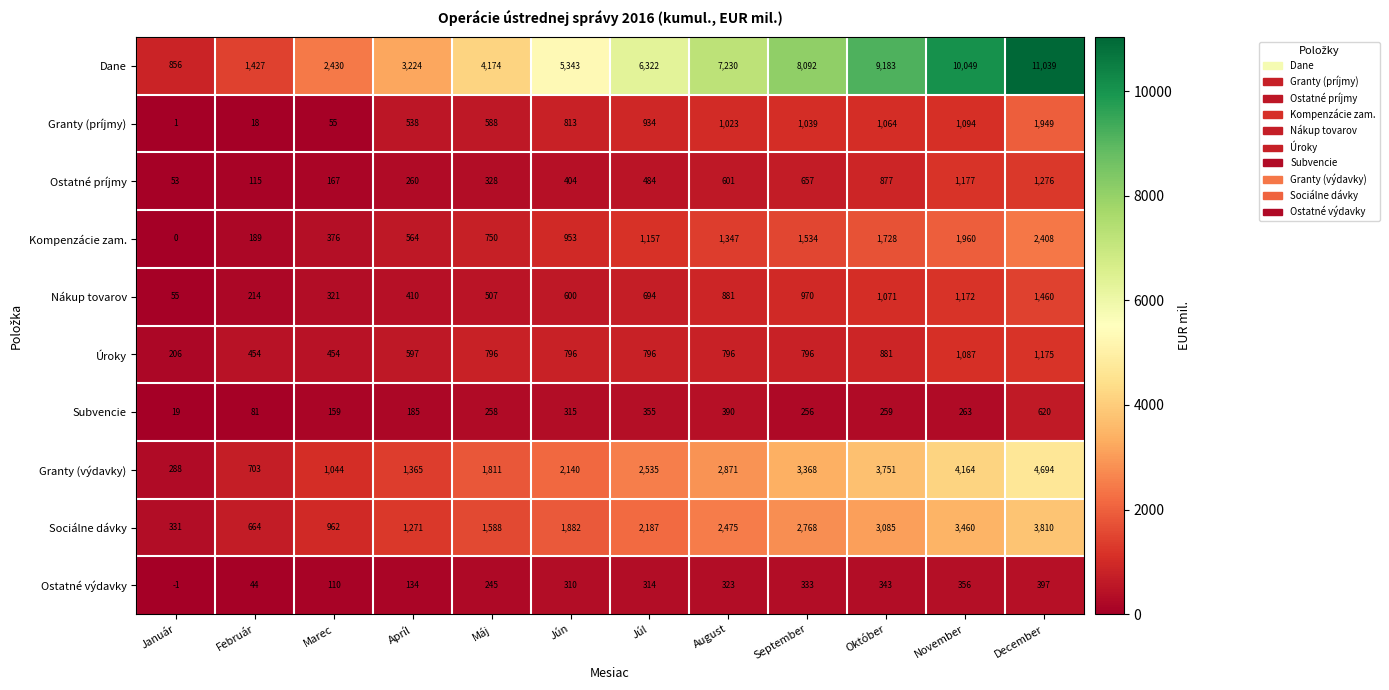

Is it true that Nákup tovarov equals 450 at Október?

False